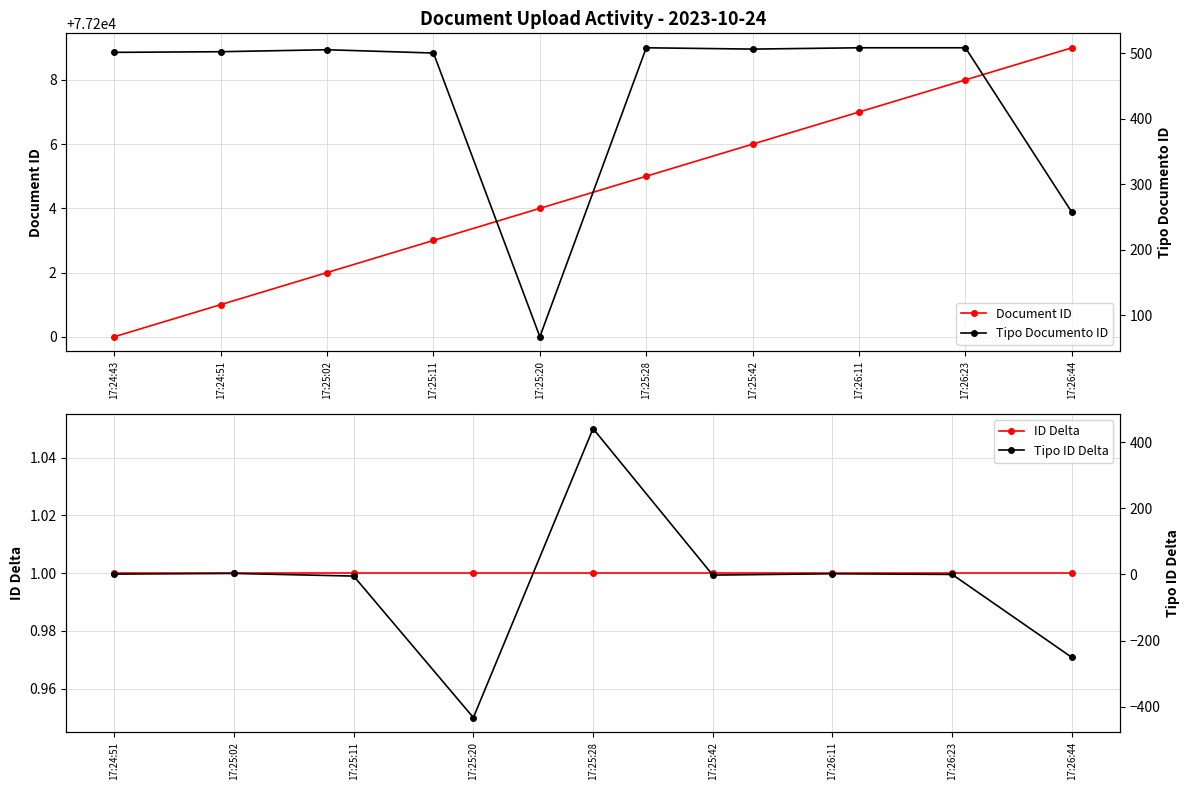

The Document ID series shows 77209 at 17:26:44. True or false?

True